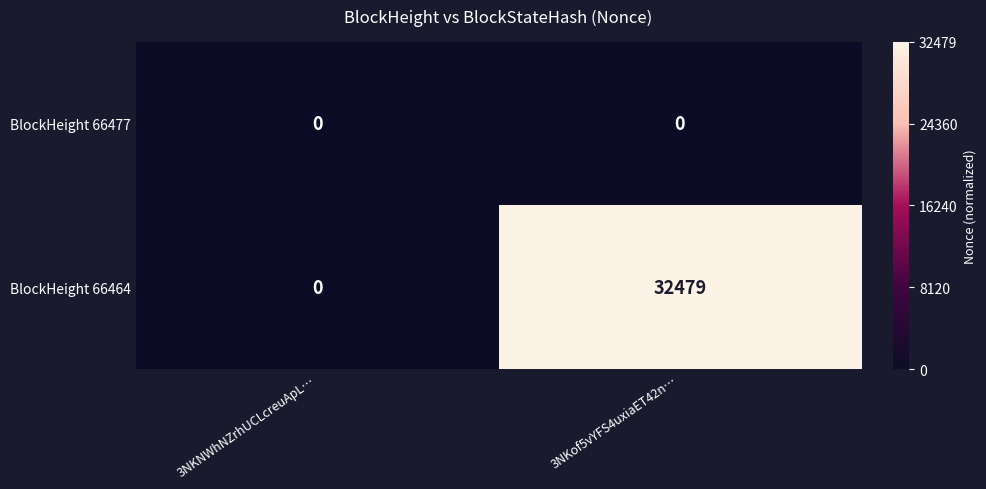

Which series has the largest total across all categories?

BlockHeight 66464